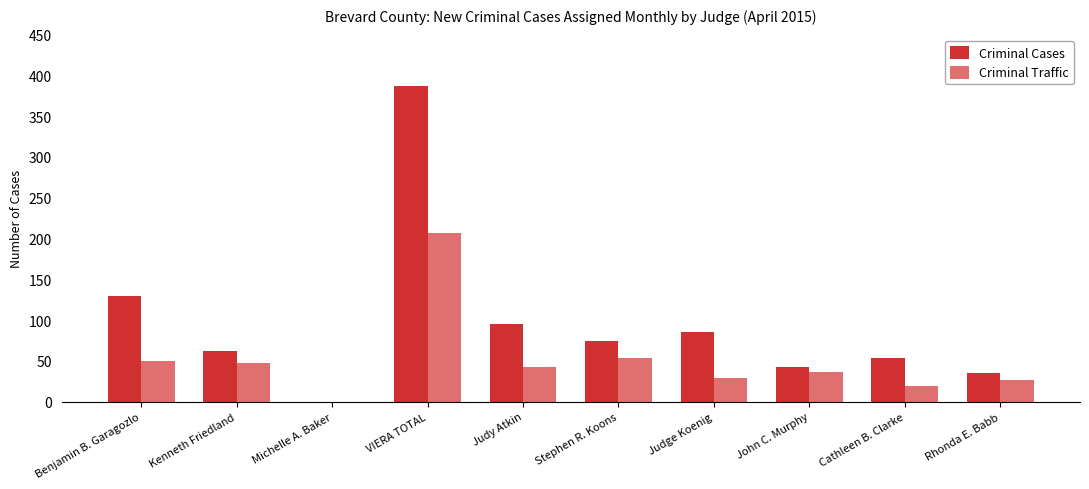

Are the bars horizontal?

No